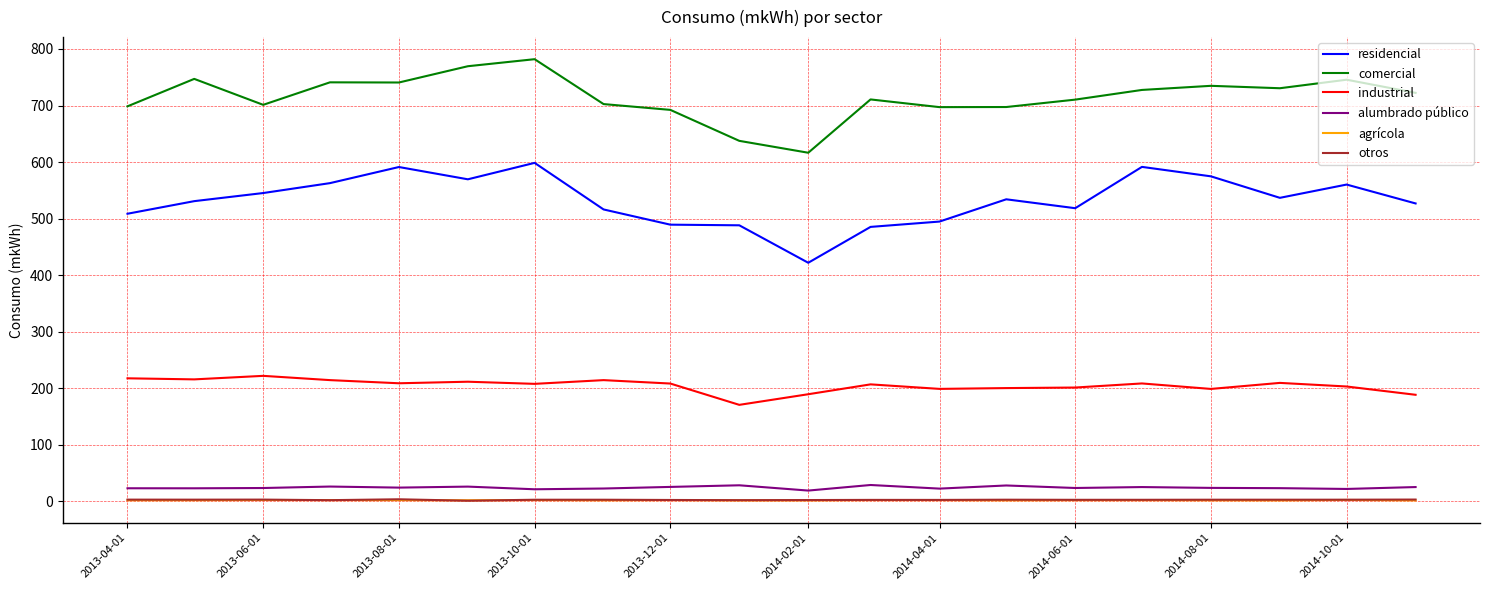

True or false: otros and comercial intersect in this chart.

False